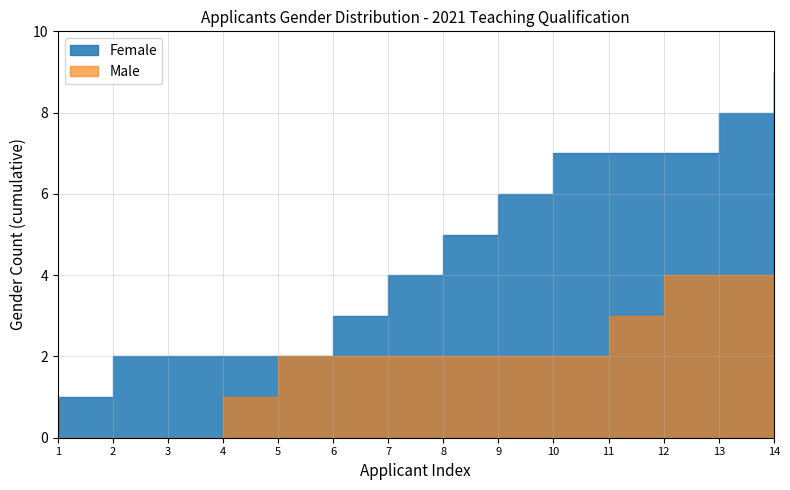

At which label does Male reach its minimum?

1